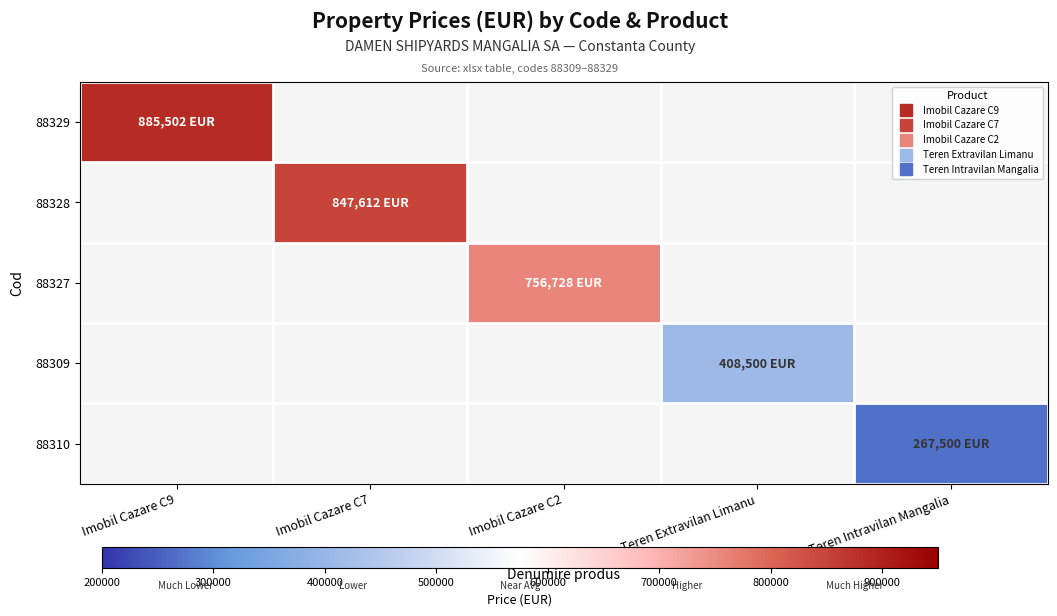

How many data points does each series have?

5